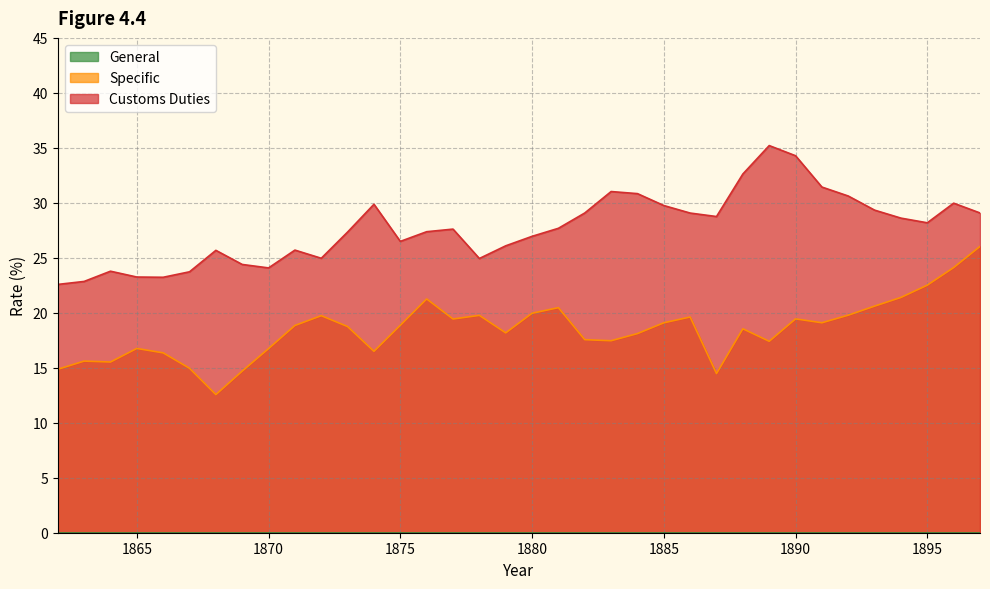

What is the difference between the maximum and minimum values in the Customs Duties series?

12.6